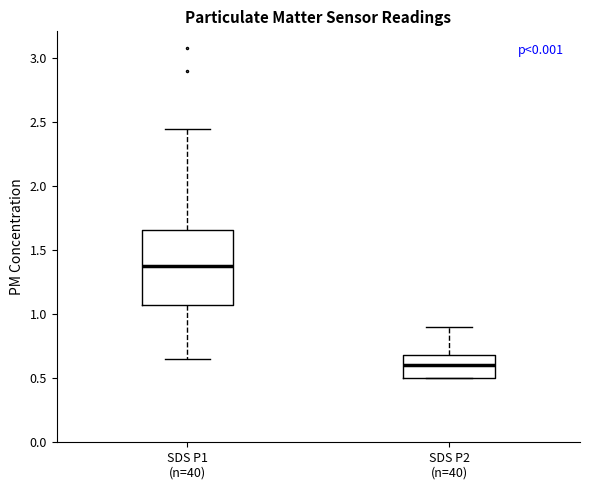

Reading left to right, transcribe this box plot: for each box, give where its median line is, the range the box spans, and where its two whiskers end, as read against the y-axis. The values are not printed on the chart, so give them approximately, as read against the axis.

SDS P1 (n=40): median 1.40, box 1.05 to 1.65, whiskers 0.65 to 2.45
SDS P2 (n=40): median 0.60, box 0.50 to 0.70, whiskers 0.50 to 0.90